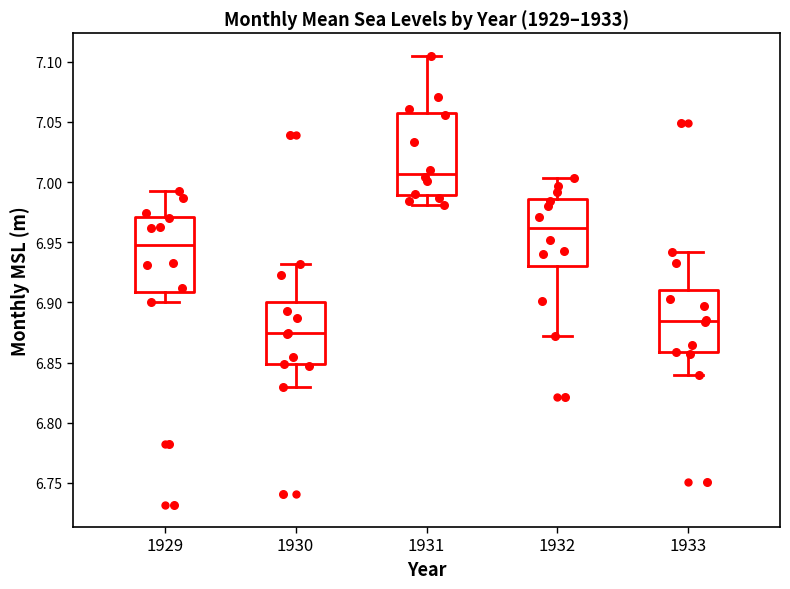

Where is the upper edge of the box at x = 1929 on the y-axis? The values are not printed on the chart, so give them approximately, as read against the axis.

6.970